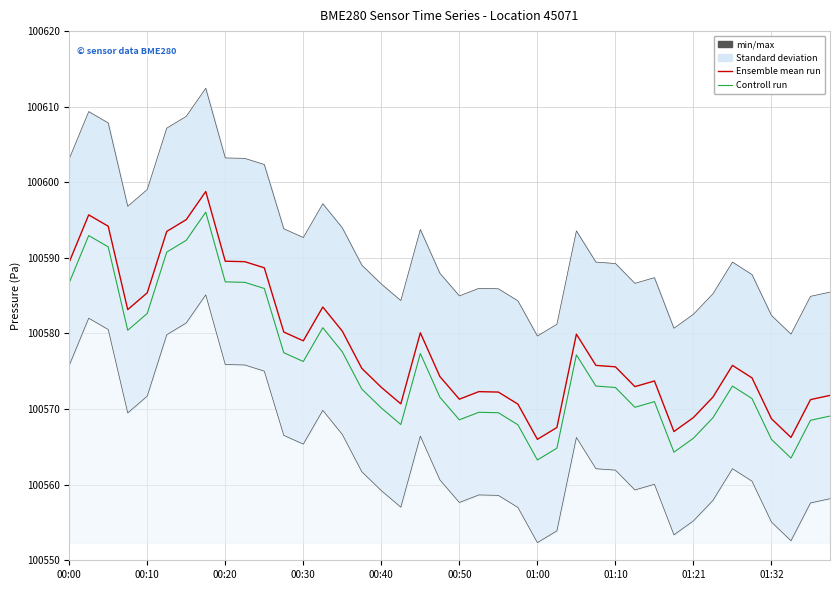

Count the number of categories in the chart.

40